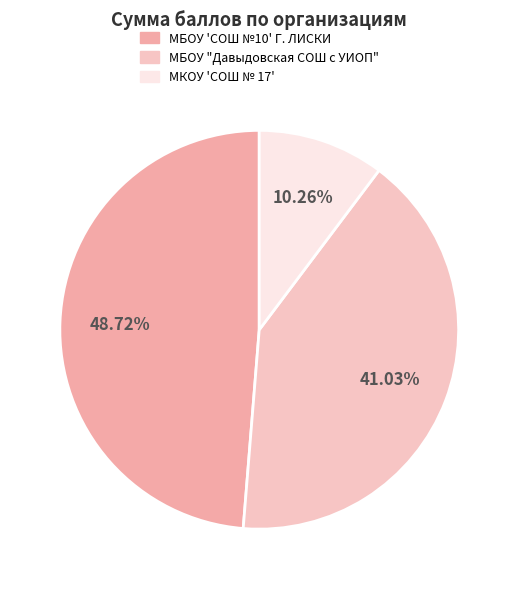

Do МБОУ "Давыдовская СОШ с УИОП" and МКОУ 'СОШ № 17' together represent more than half of the pie?

Yes